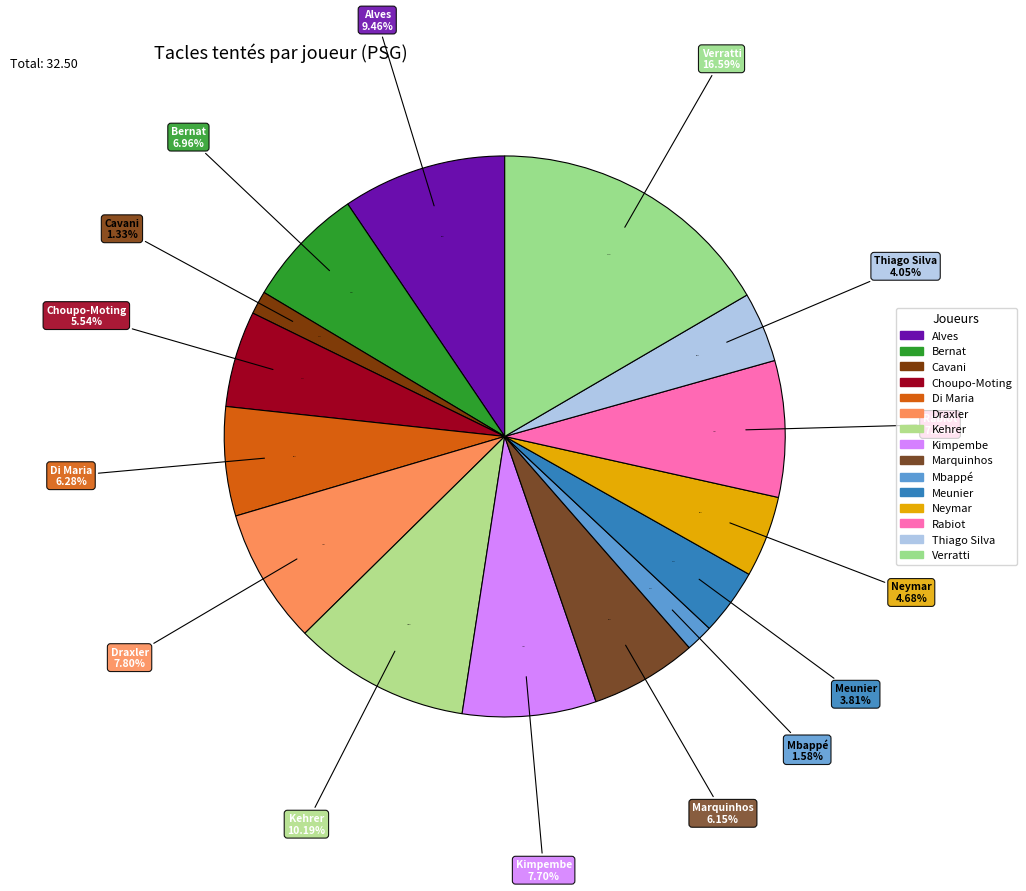

To the nearest percent, what is the average slice percentage?

7%